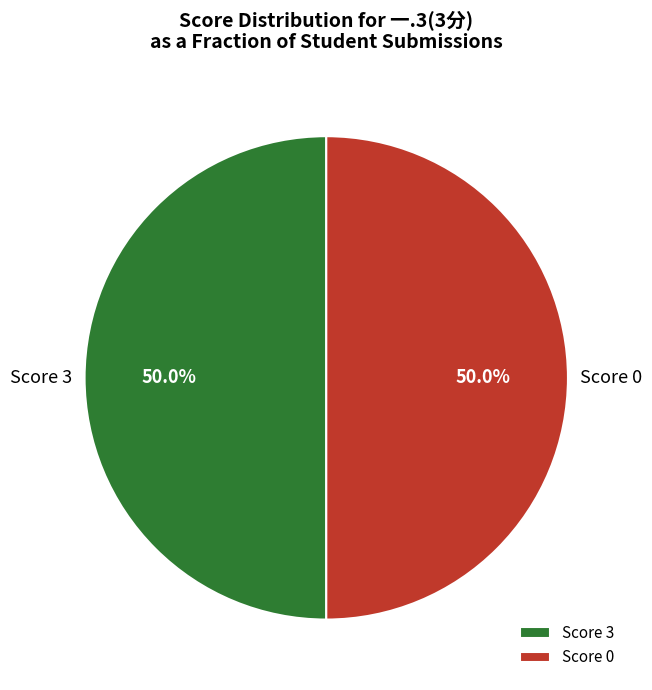

What is the ratio of the value at Score 0 to the value at Score 3?

1.0